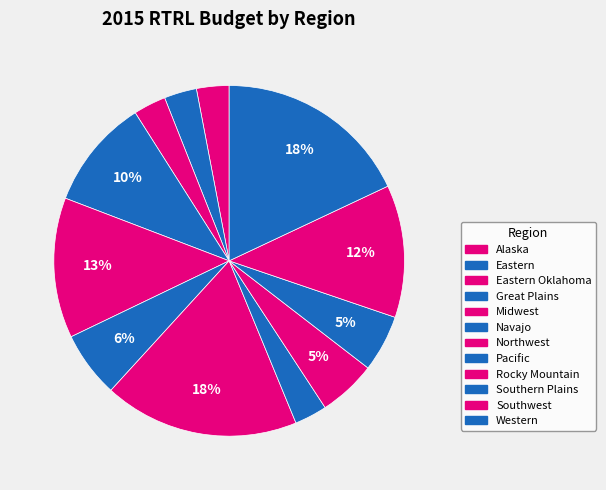

To the nearest percent, what is the difference between the largest and smallest slice percentages?

15%